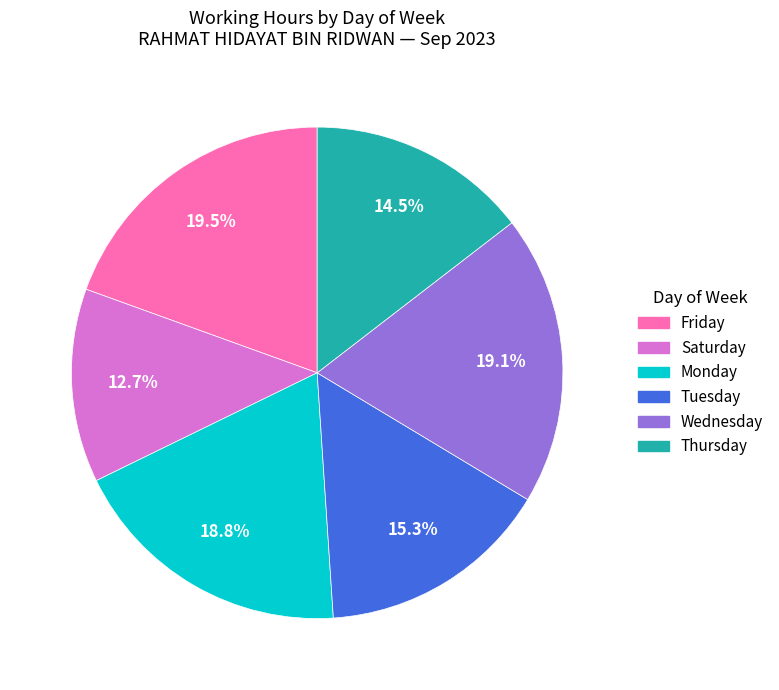

Is there a majority slice in this chart?

No